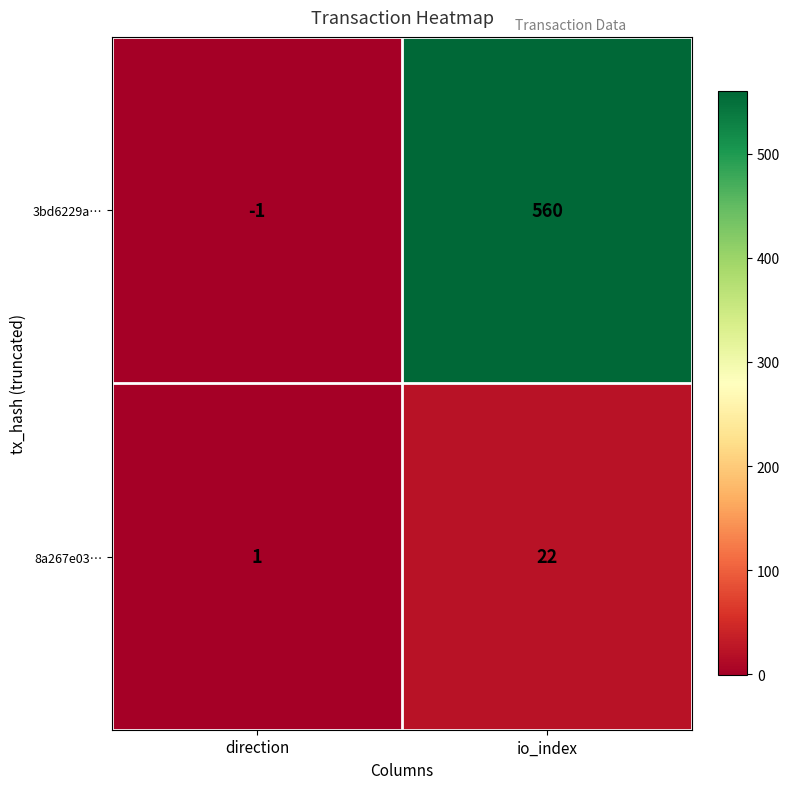

The 3bd6229a… series shows 979 at io_index. True or false?

False